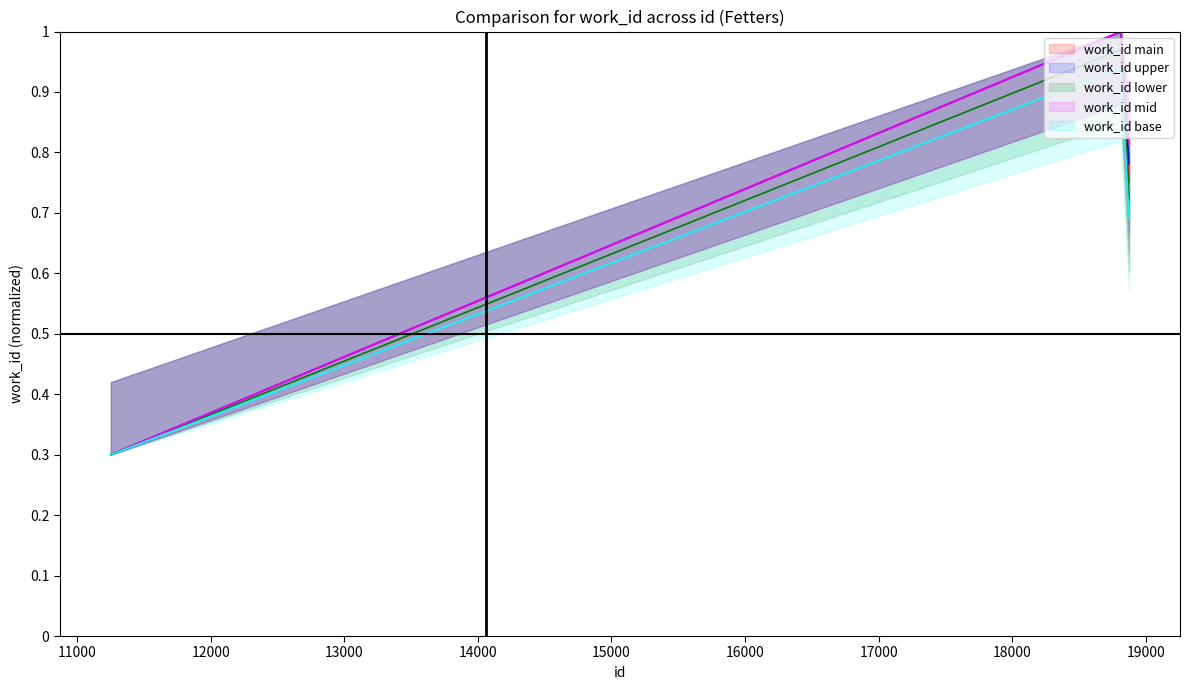

True or false: the data shows 1.3 at 18874.

False